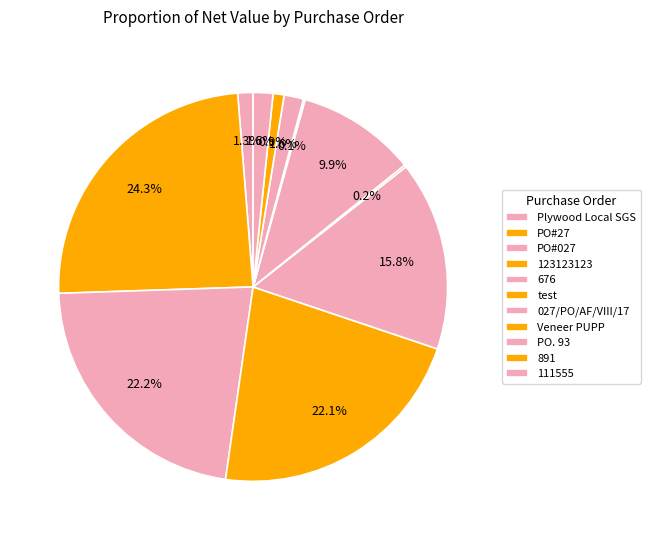

Rank the categories by value from lowest to highest.

Veneer PUPP, test, 891, Plywood Local SGS, PO. 93, 111555, 027/PO/AF/VIII/17, 676, 123123123, PO#027, PO#27